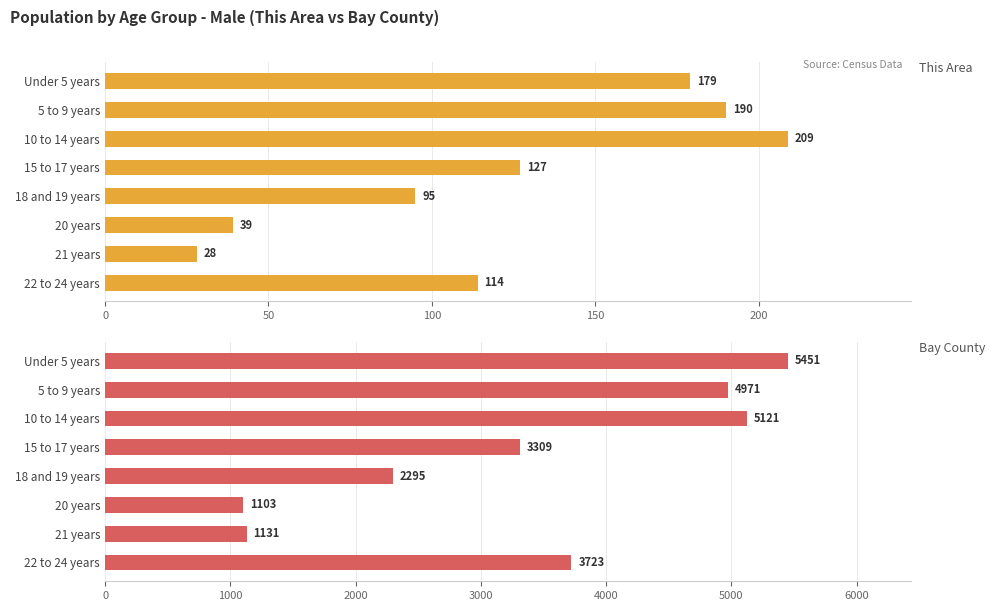

How many bars are there in each group?

2